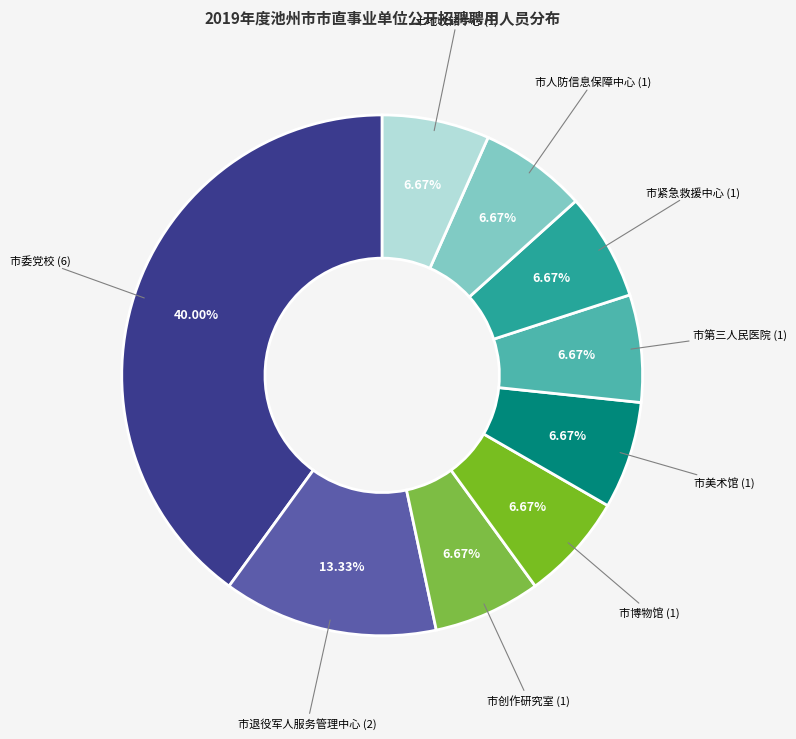

What is the largest slice in the pie chart?

市委党校